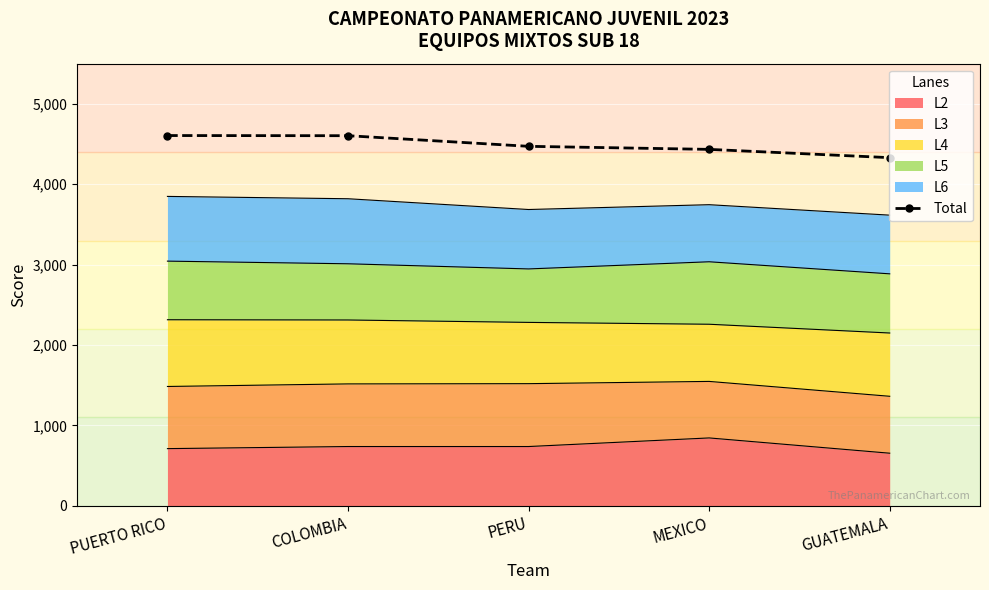

Reading right to left, list all the values displayed in this chart.

4331	4434	4472	4604	4606